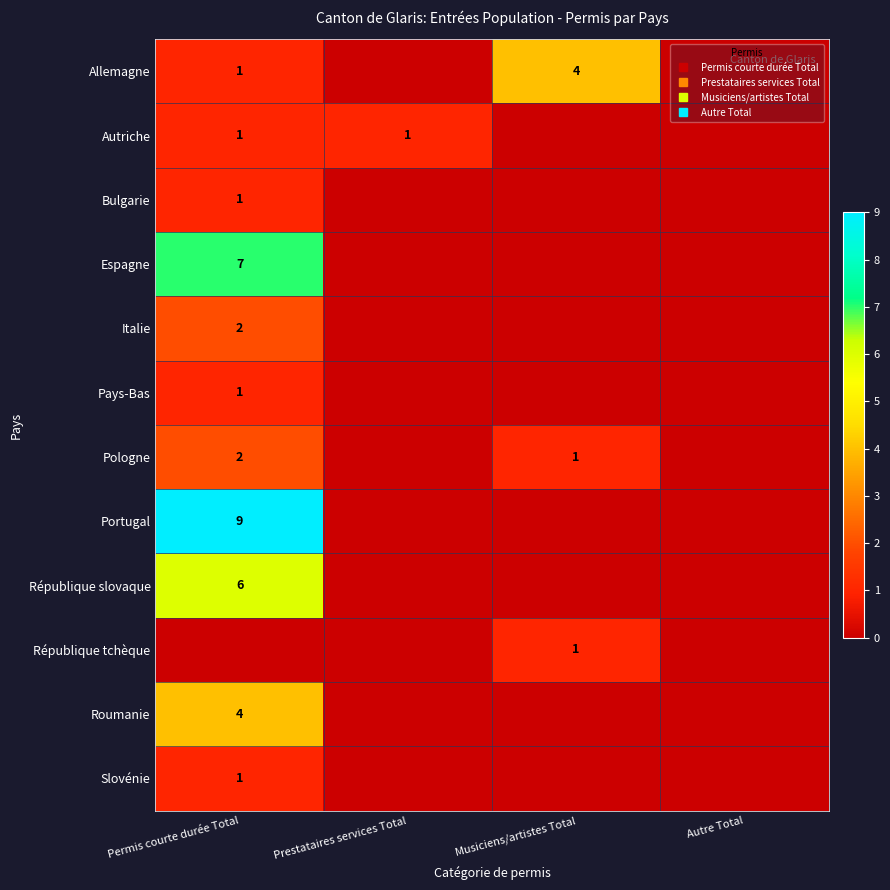

At which label is République tchèque closest to 0?

Permis courte durée Total